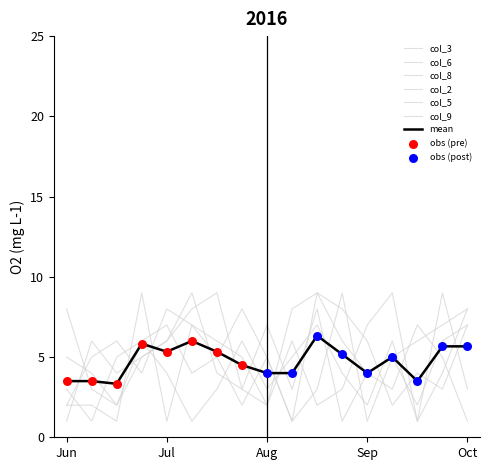

Which series has the largest total across all categories?

col_2